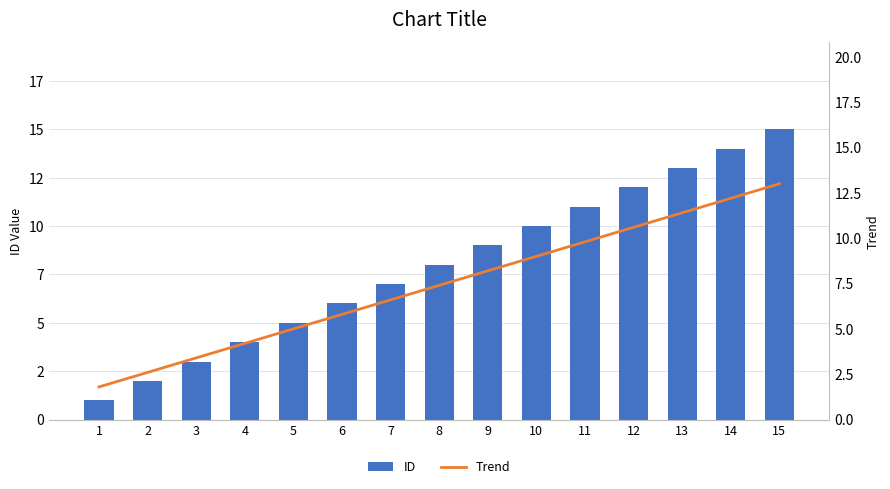

What is the total value across all series at 8?

15.4